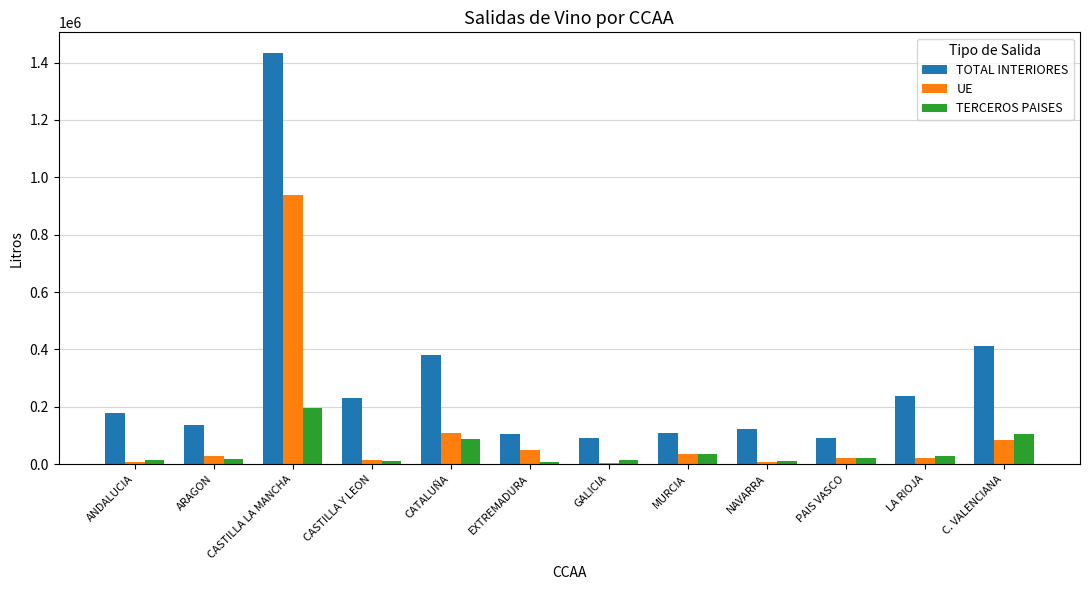

What is the average value of the TOTAL INTERIORES series?

294404